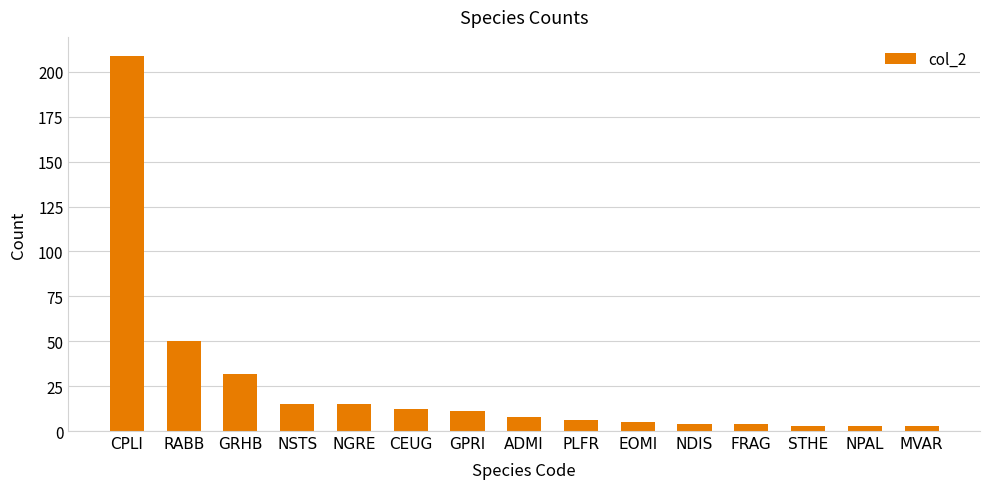

How many values are below 8?

7